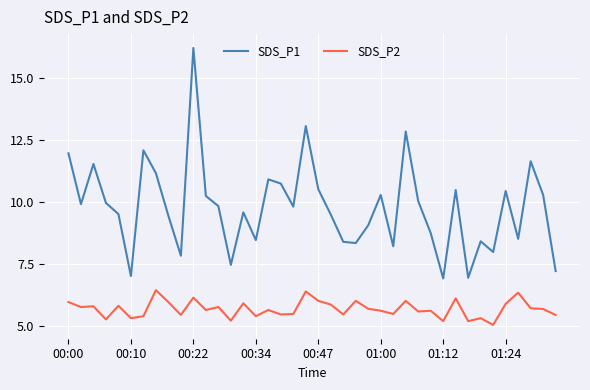

True or false: SDS_P2 and SDS_P1 cross at least once.

False